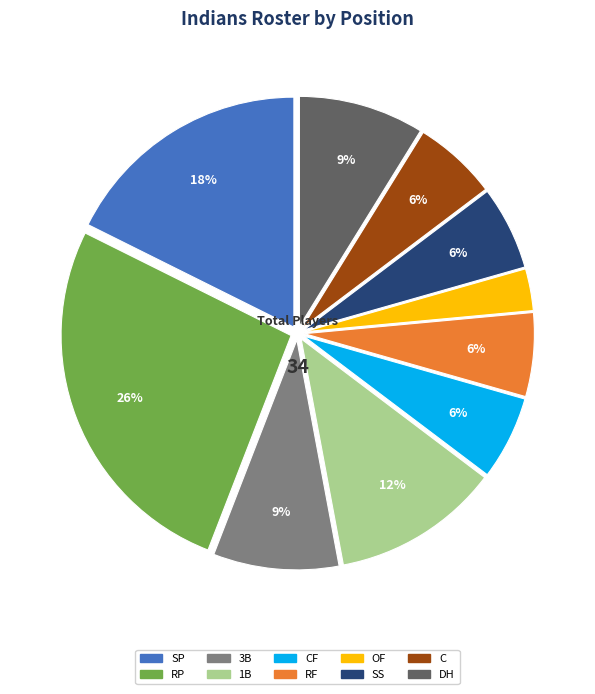

To the nearest percent, what percentage of the pie is OF?

3%